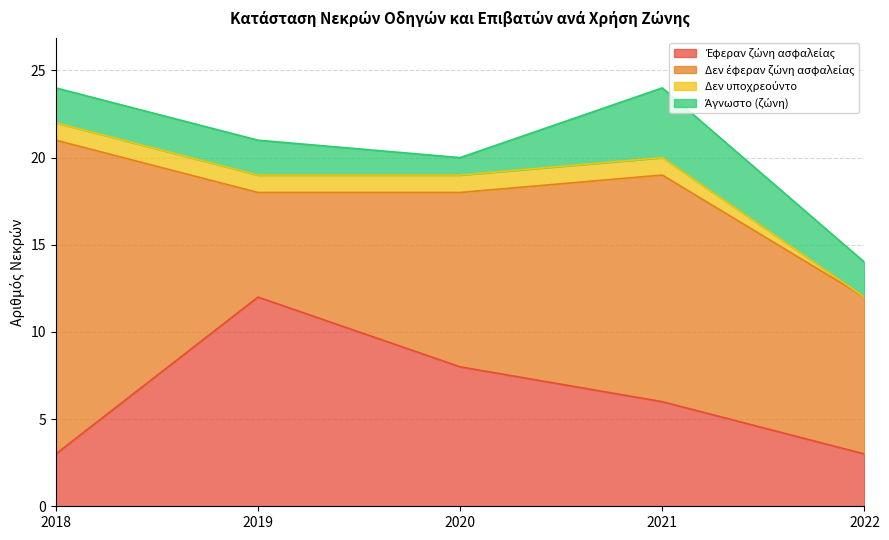

How many series are shown in this chart?

4